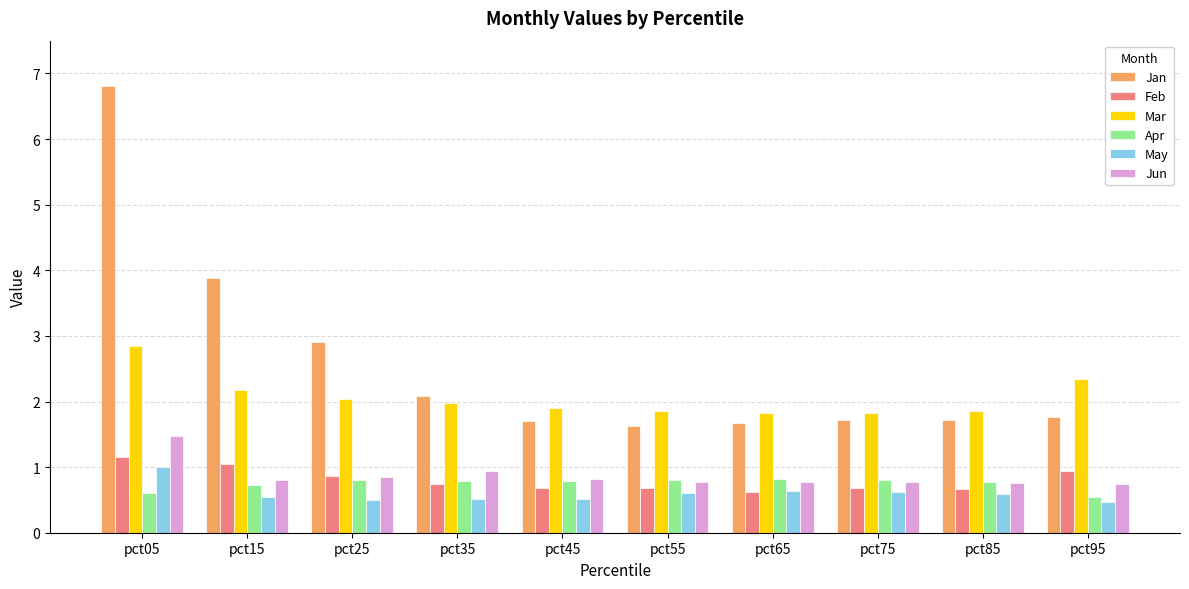

Where is Apr nearest to the value 0?

pct95